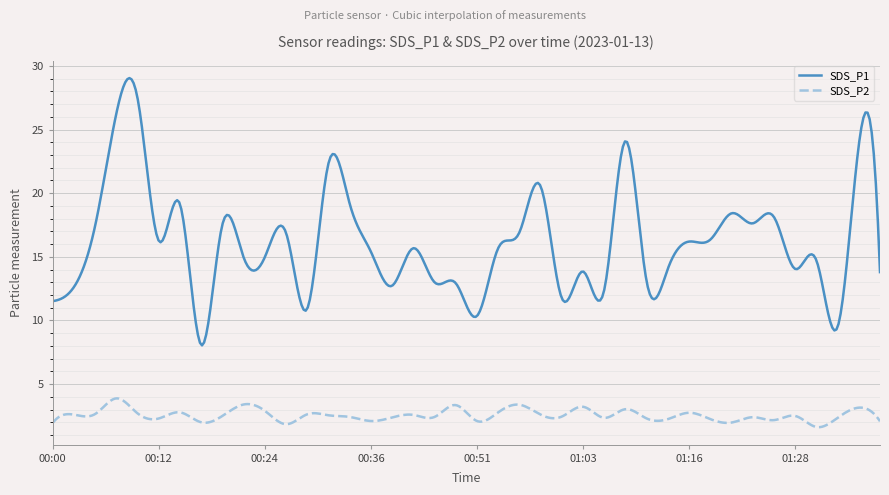

Which series has the largest total across all categories?

SDS_P1